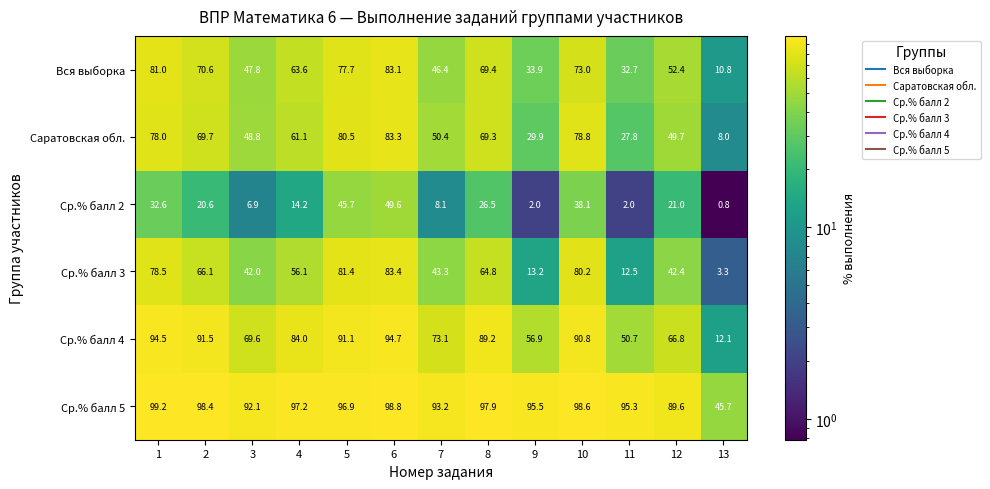

Between 1 and 6, which series saw the biggest shift?

Ср.% балл 2